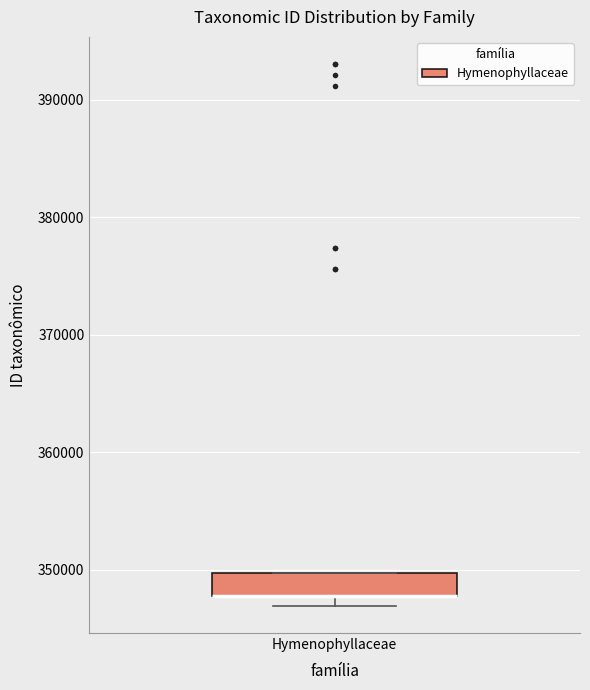

Transcribe this box plot: give where the median line is, the range the box spans, and where the two whiskers end, as read against the y-axis. The values are not printed on the chart, so give them approximately, as read against the axis.

median 348000 (drawn on the box's lower edge), box 348000 to 350000, whiskers 347000 to 350000